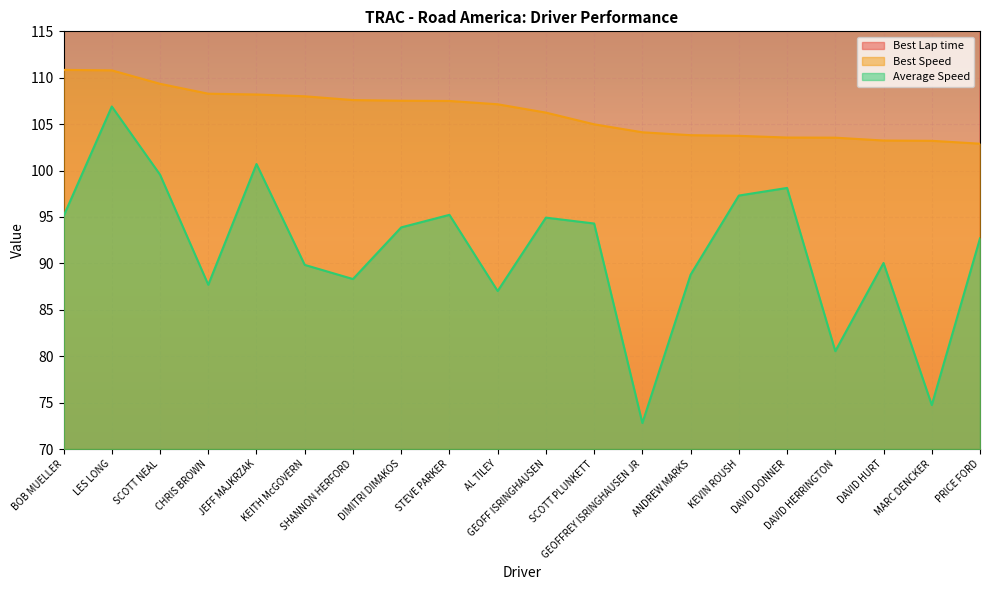

What position from the right is GEOFF ISRINGHAUSEN?

10